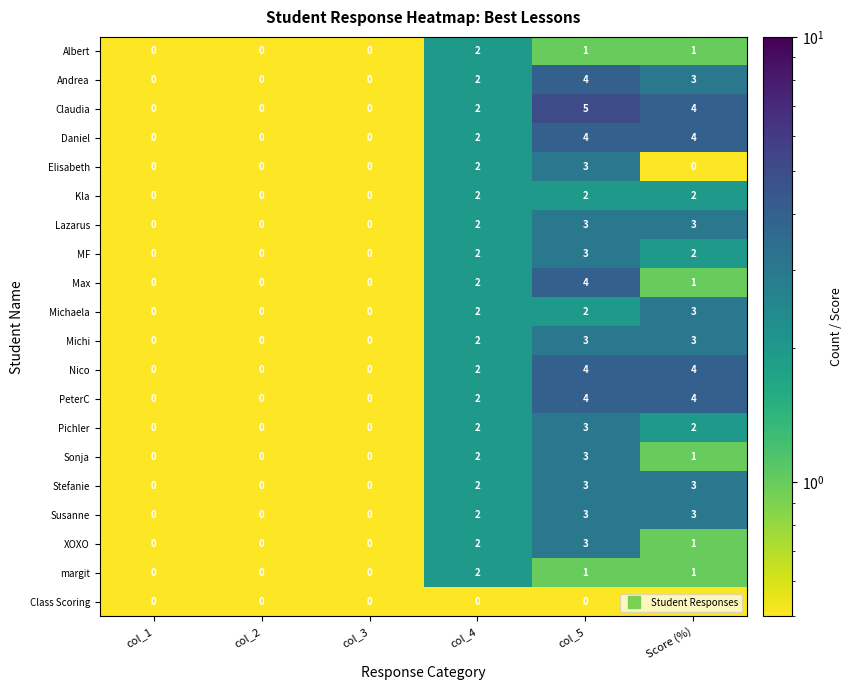

True or false: Pichler has a value of 2 at col_4.

True